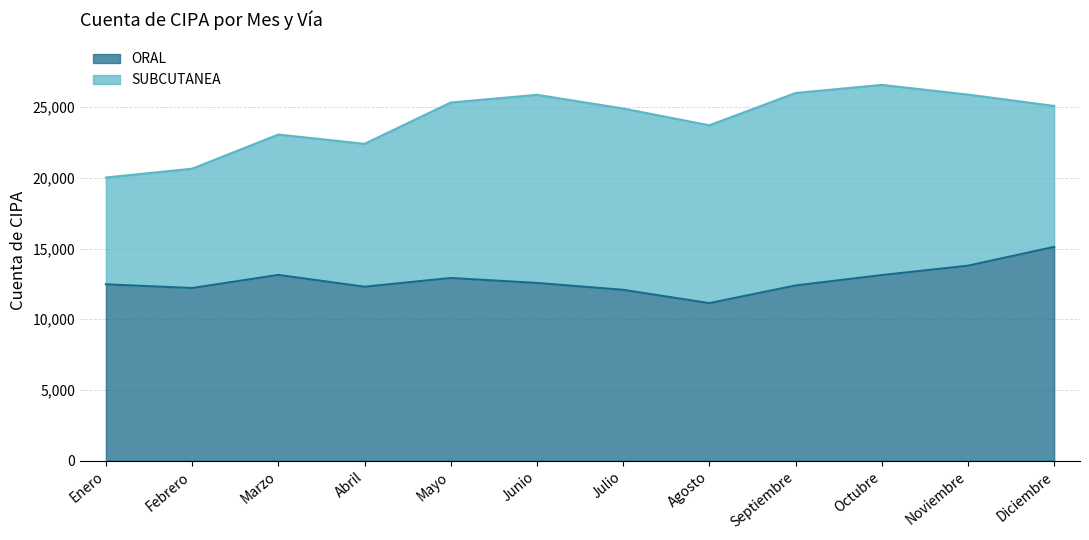

How many points are higher than both their immediate neighbors (excluding endpoints)?

2